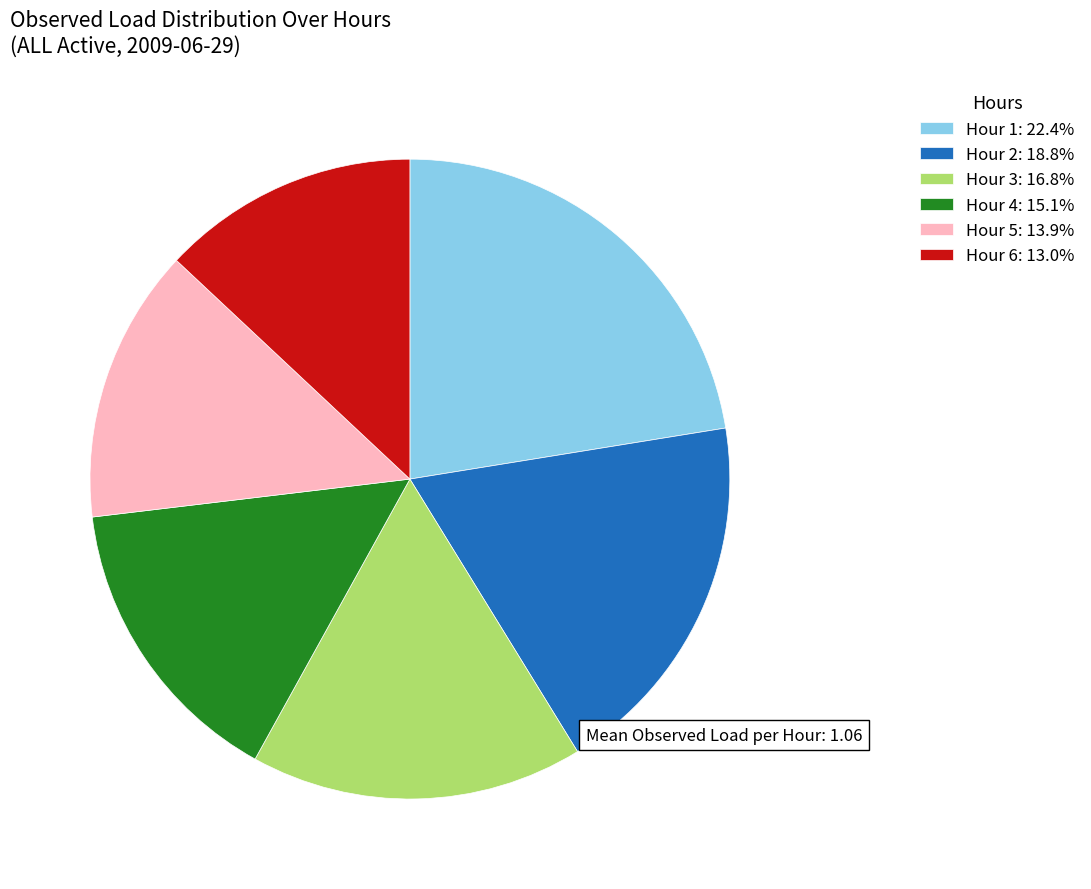

Does any single category account for the majority?

No